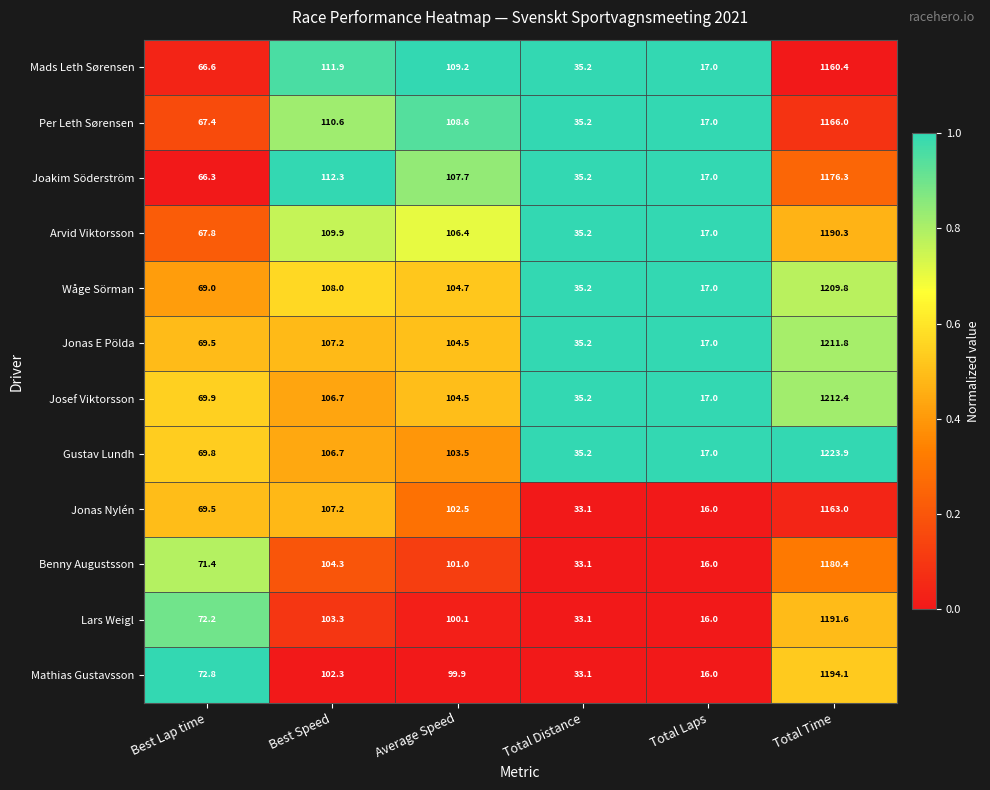

What is the total value across all series at Average Speed?

1252.6